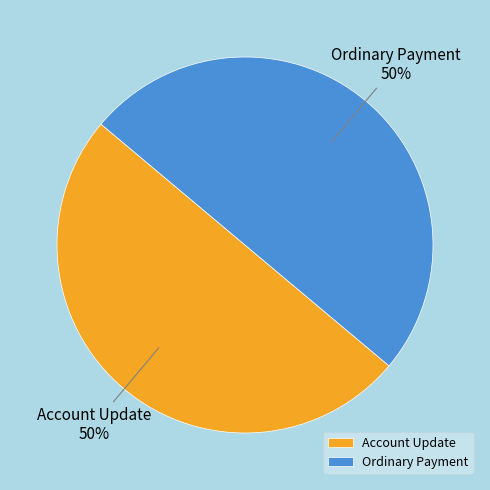

Is it true that Ordinary Payment is 63% of the pie?

False